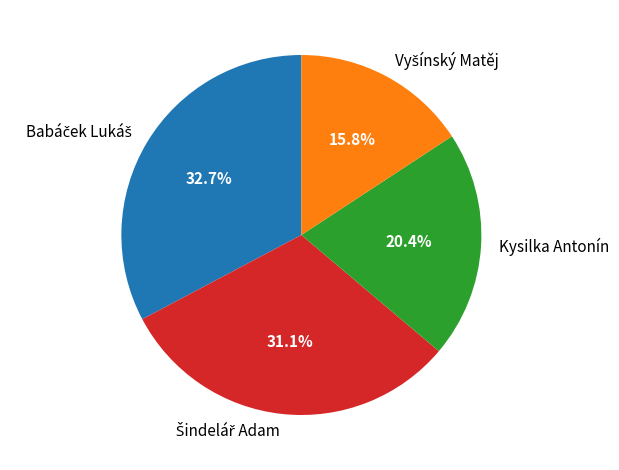

Is Kysilka Antonín the majority of the pie?

No